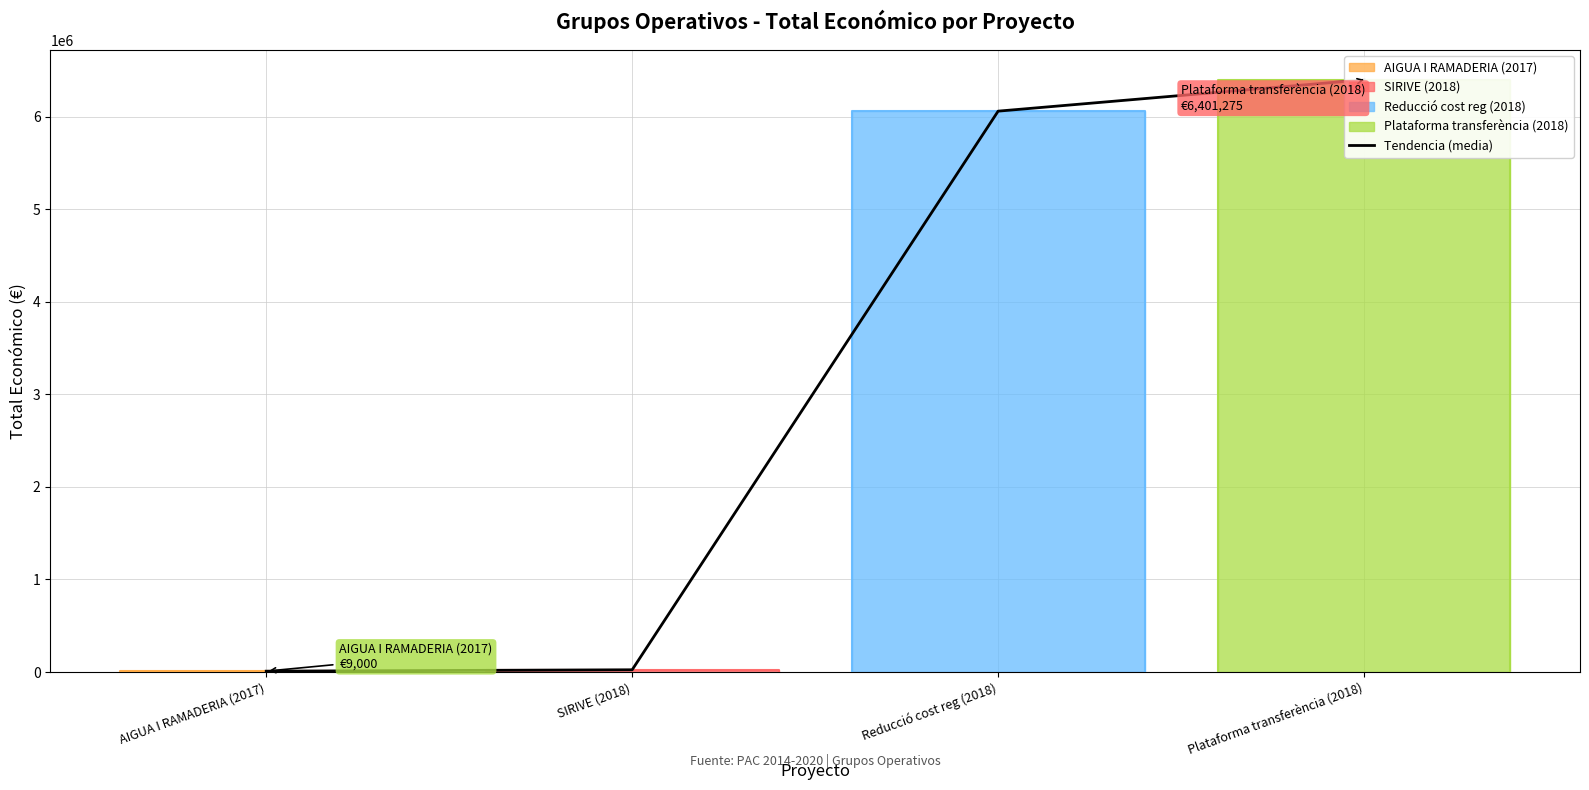

How many lines are shown in the chart?

1